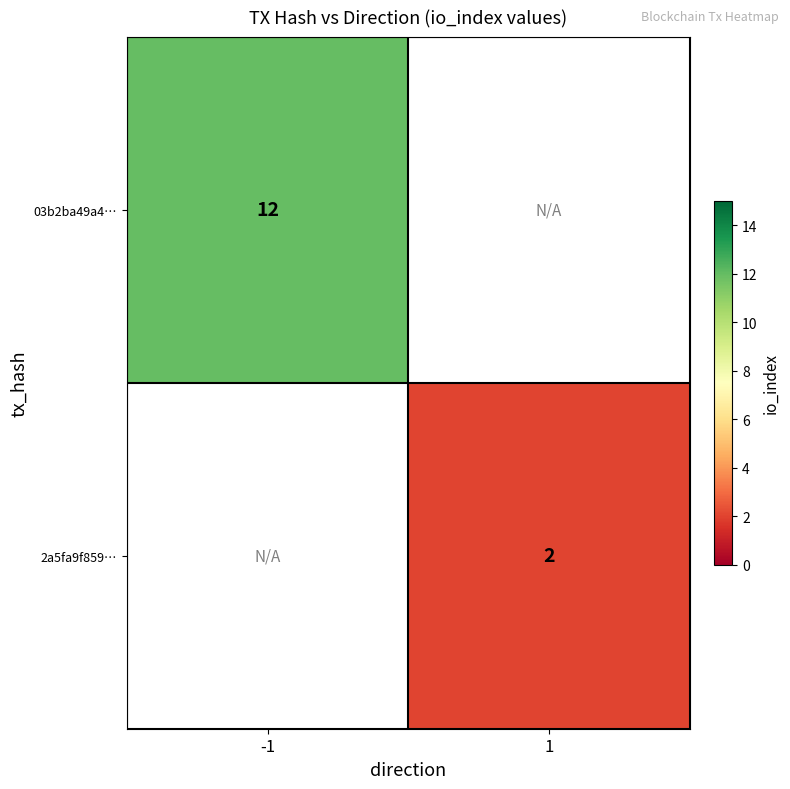

The 03b2ba49a4… series shows 12 at -1. True or false?

True